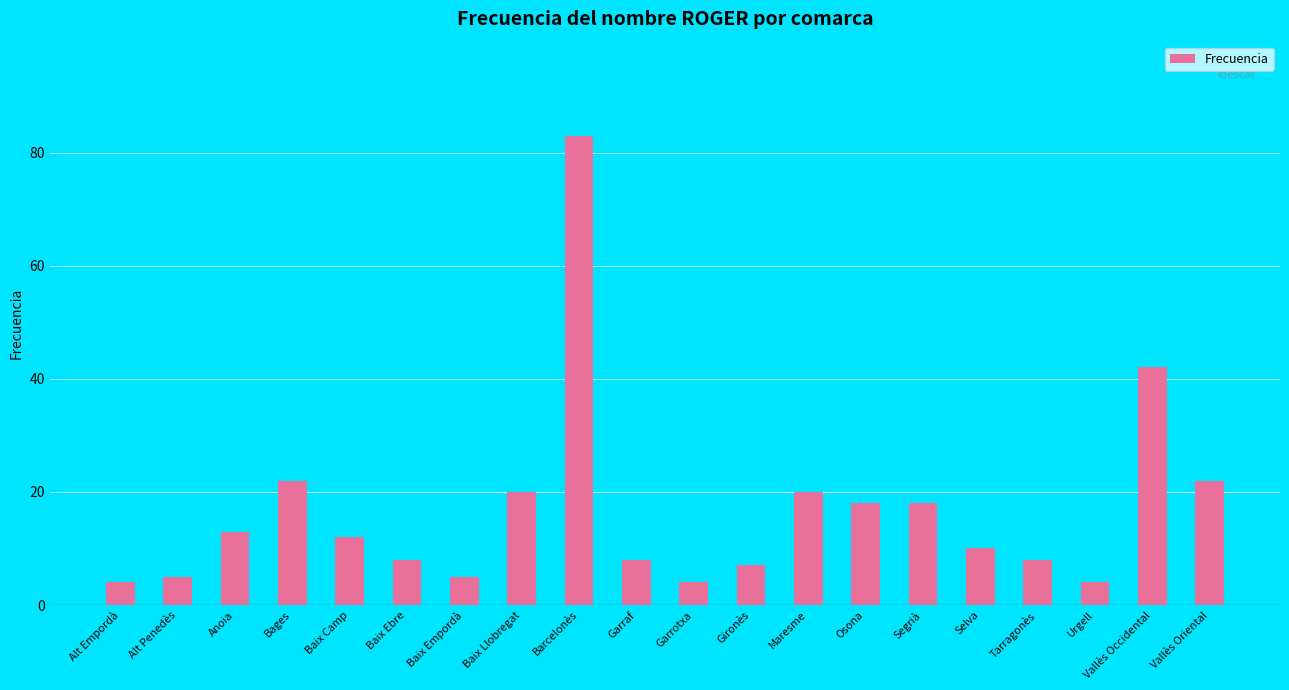

How many data points are less than 12?

10